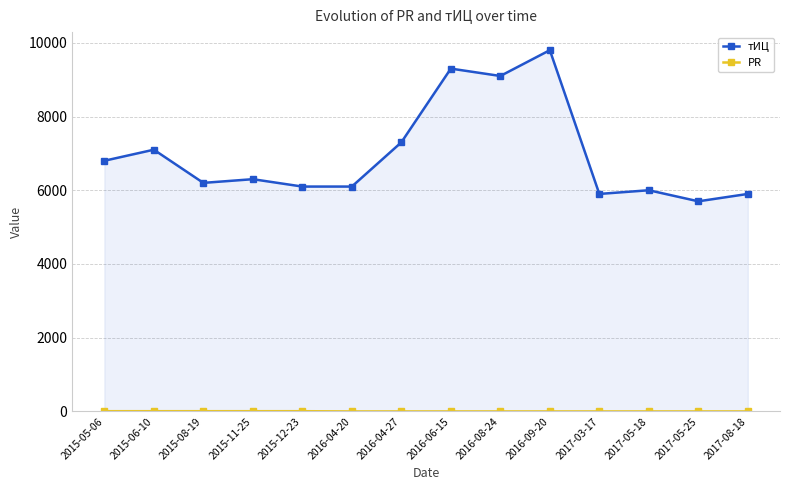

Which label corresponds to the largest value in the chart?

2016-09-20